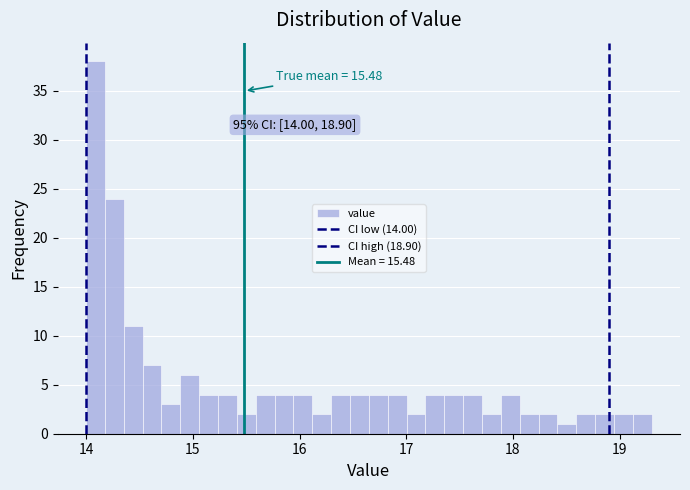

Around what value on the x-axis is the tallest bar? Give the approximate position of its centre, as read against the axis.

14.1